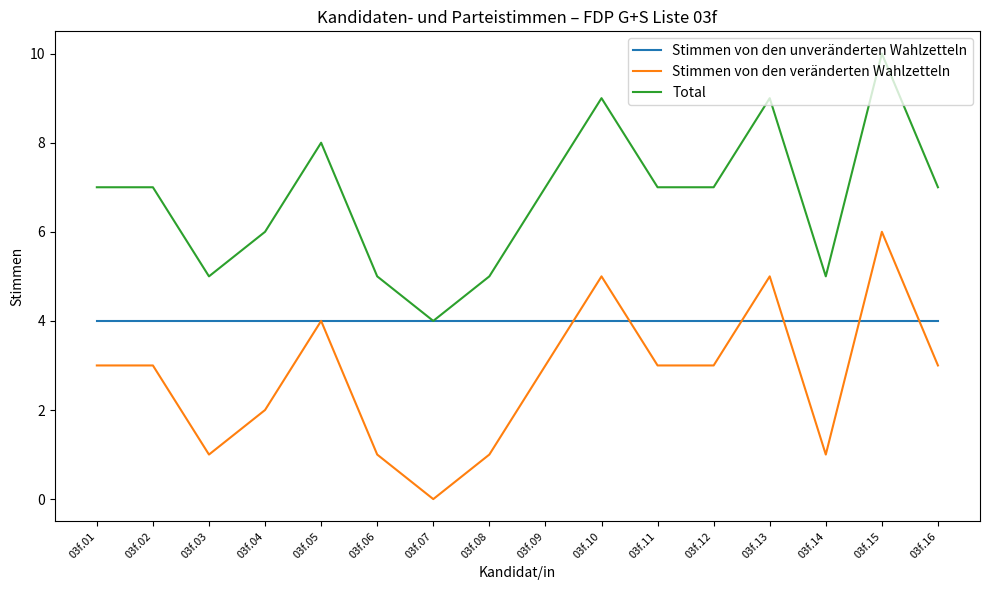

True or false: Stimmen von den veränderten Wahlzetteln and Total cross at least once.

False